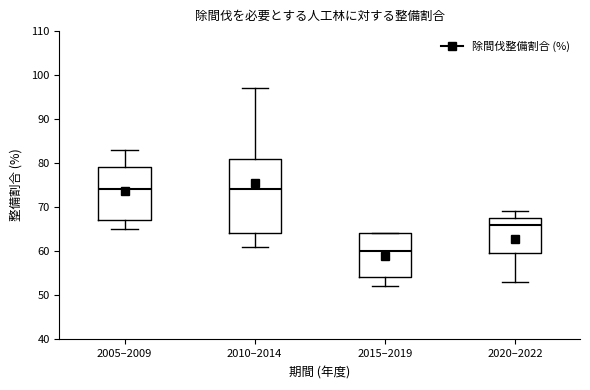

Reading left to right, transcribe this box plot: for each box, give where its median line is, the range the box spans, and where its two whiskers end, as read against the y-axis. The values are not printed on the chart, so give them approximately, as read against the axis.

2005–2009: median 74, box 67 to 79, whiskers 65 to 83
2010–2014: median 74, box 64 to 81, whiskers 61 to 97
2015–2019: median 60, box 54 to 64, whiskers 52 to 64
2020–2022: median 66, box 60 to 68, whiskers 53 to 69